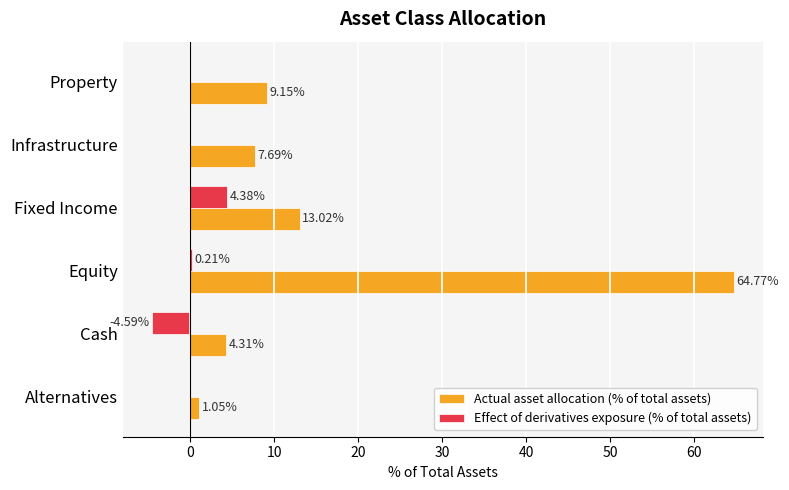

Which series has the largest total across all categories?

Actual asset allocation (% of total assets)